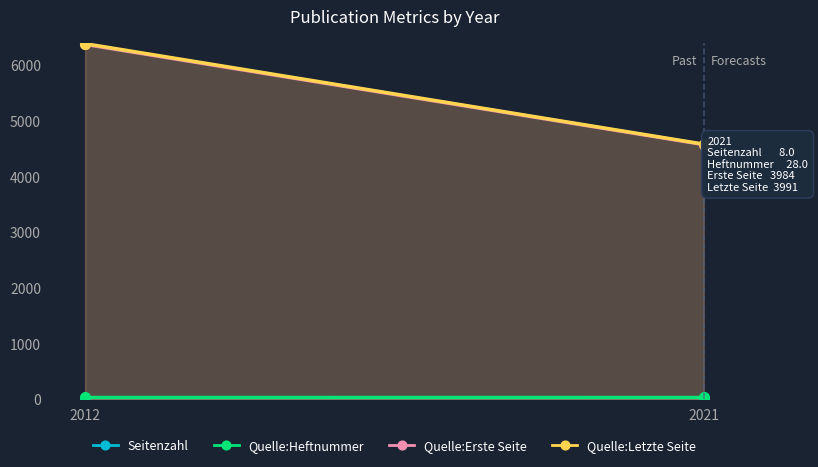

How many values in the Quelle:Letzte Seite series are below 6391?

1